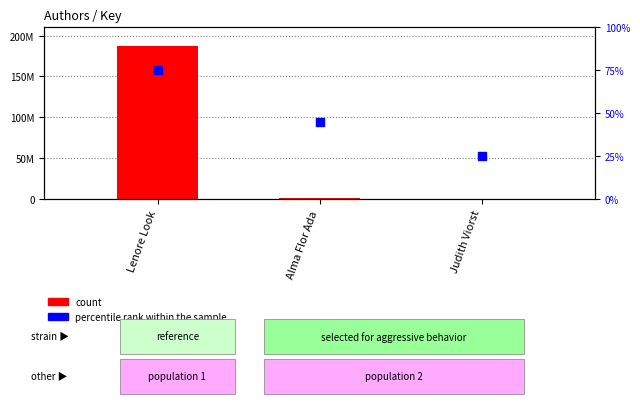

Which series reaches the minimum Y coordinate?

percentile rank within the sample